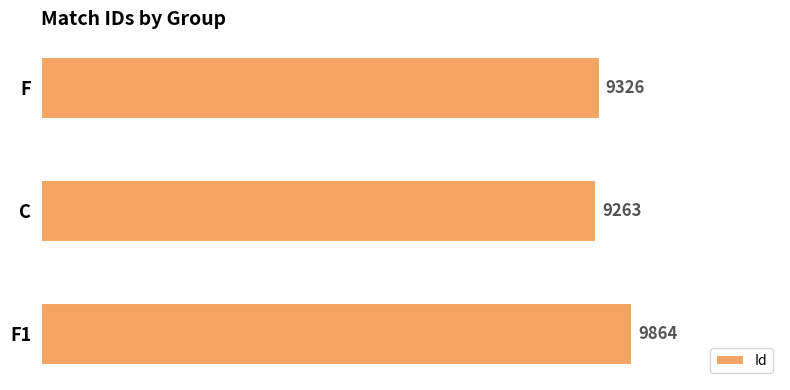

What is the average value?

9484